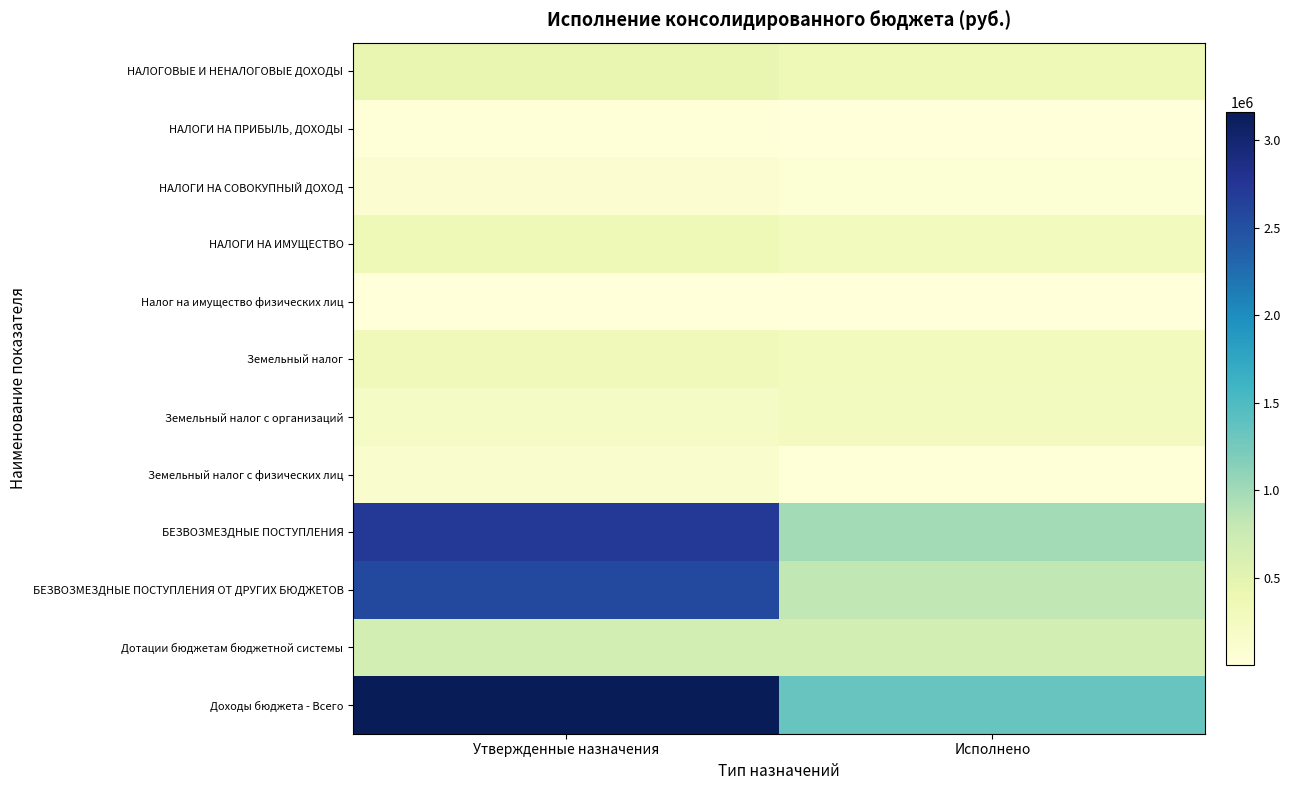

What is the total value across all series at Утвержденные назначения?

10654174.0